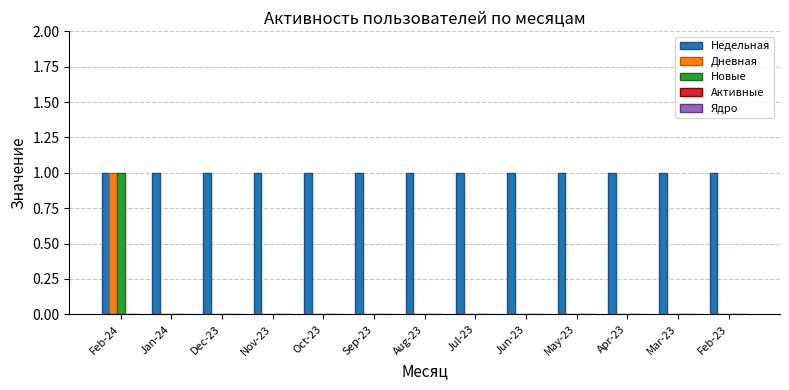

At which category is the sum across all series the highest?

Feb-24